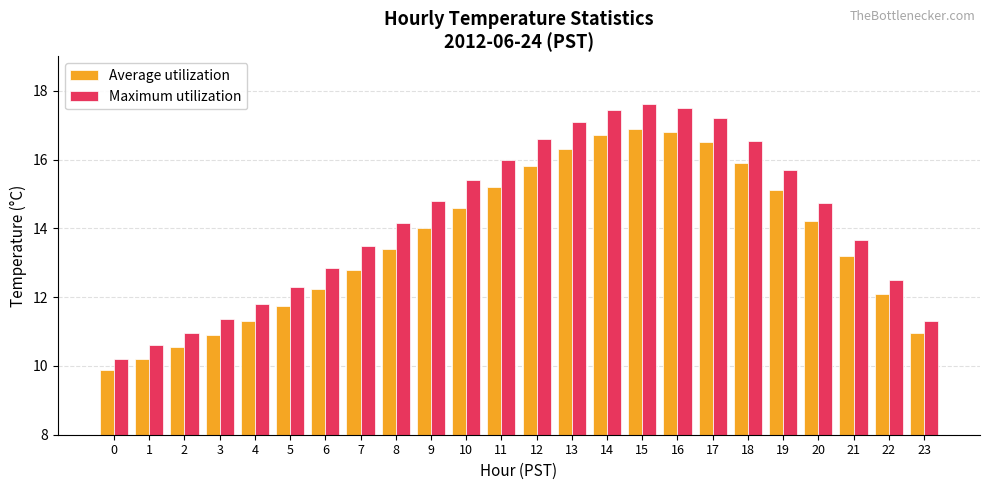

What is the highest value of the Average utilization series?

16.9